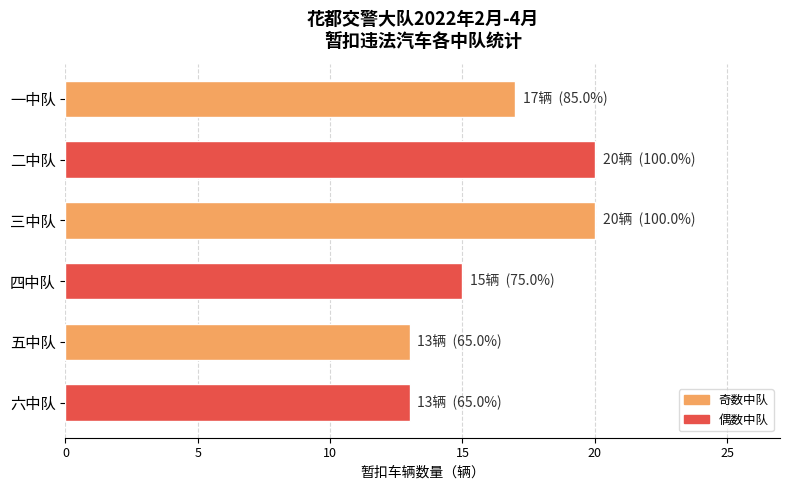

Does the chart contain stacked bars?

No